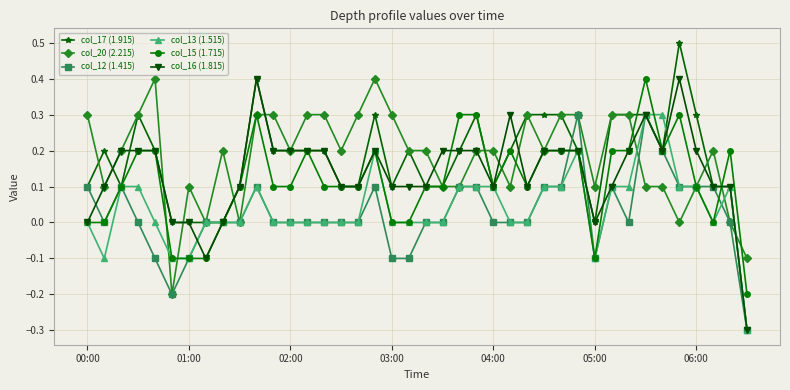

What is the highest value of the col_17 (1.915) series?

0.5